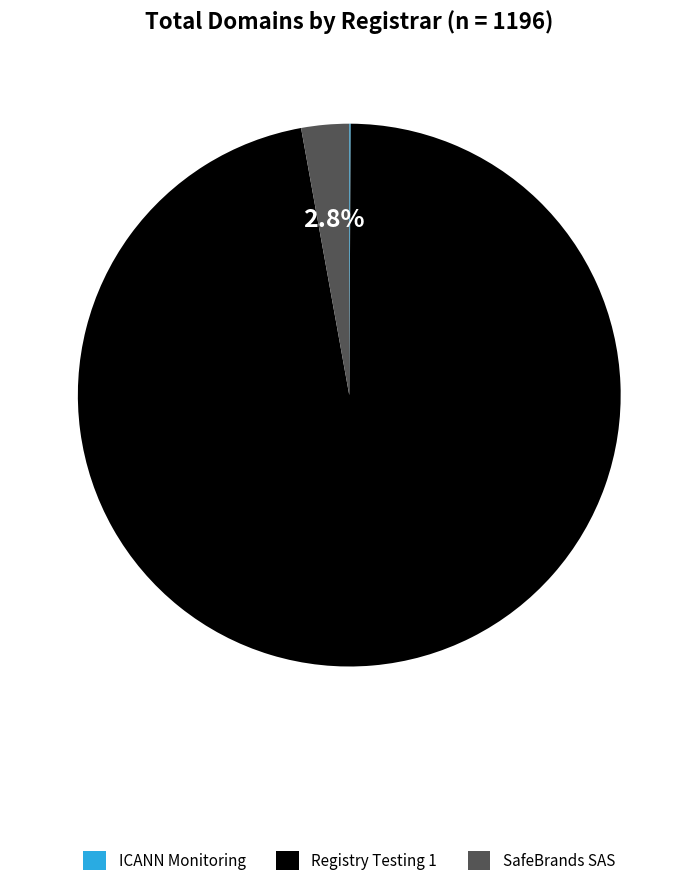

Combined, do SafeBrands SAS and Registry Testing 1 account for over 50%?

Yes